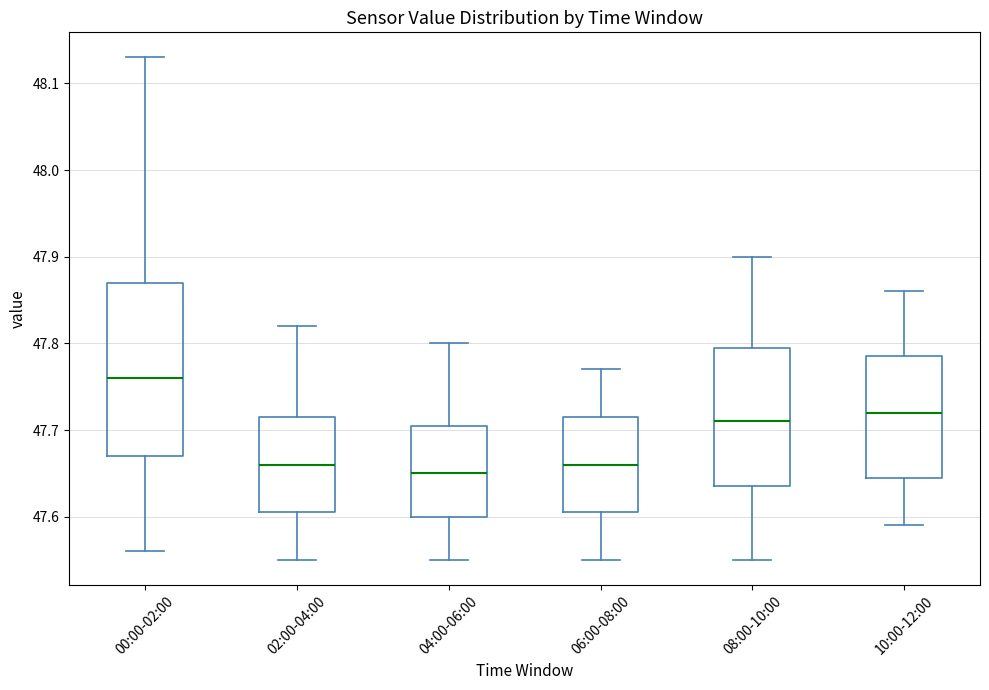

Reading left to right, transcribe this box plot: for each box, give where its median line is, the range the box spans, and where its two whiskers end, as read against the y-axis. The values are not printed on the chart, so give them approximately, as read against the axis.

00:00-02:00: median 47.76, box 47.67 to 47.87, whiskers 47.56 to 48.13
02:00-04:00: median 47.66, box 47.61 to 47.72, whiskers 47.55 to 47.82
04:00-06:00: median 47.65, box 47.60 to 47.71, whiskers 47.55 to 47.80
06:00-08:00: median 47.66, box 47.61 to 47.72, whiskers 47.55 to 47.77
08:00-10:00: median 47.71, box 47.64 to 47.80, whiskers 47.55 to 47.90
10:00-12:00: median 47.72, box 47.65 to 47.79, whiskers 47.59 to 47.86